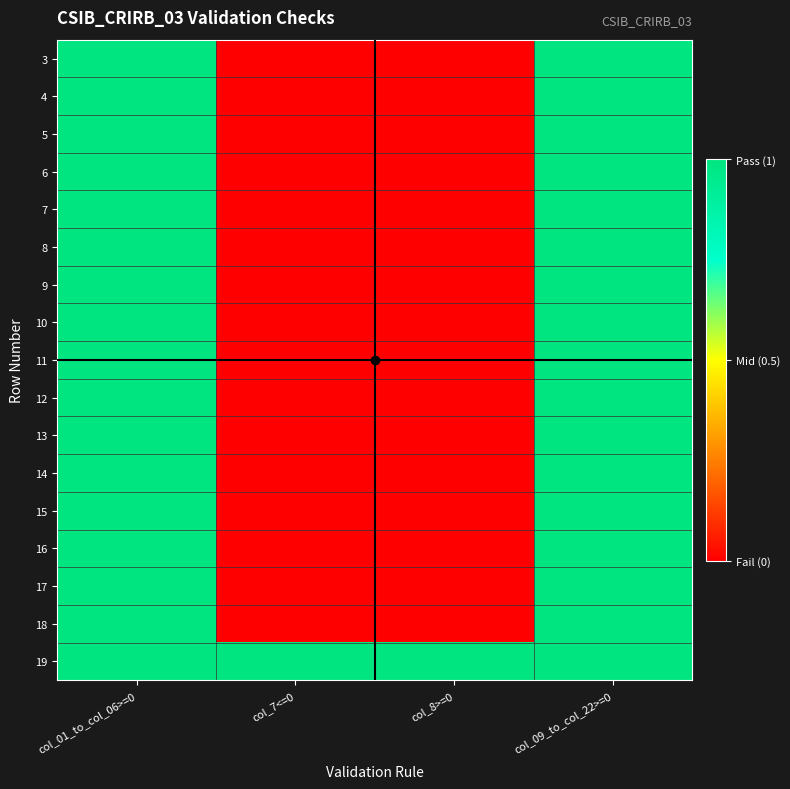

Reading left to right, list all the values displayed in this chart.

3: col_01_to_col_06>=0=1	col_7<=0=0	col_8>=0=0	col_09_to_col_22>=0=1
4: col_01_to_col_06>=0=1	col_7<=0=0	col_8>=0=0	col_09_to_col_22>=0=1
5: col_01_to_col_06>=0=1	col_7<=0=0	col_8>=0=0	col_09_to_col_22>=0=1
6: col_01_to_col_06>=0=1	col_7<=0=0	col_8>=0=0	col_09_to_col_22>=0=1
7: col_01_to_col_06>=0=1	col_7<=0=0	col_8>=0=0	col_09_to_col_22>=0=1
8: col_01_to_col_06>=0=1	col_7<=0=0	col_8>=0=0	col_09_to_col_22>=0=1
9: col_01_to_col_06>=0=1	col_7<=0=0	col_8>=0=0	col_09_to_col_22>=0=1
10: col_01_to_col_06>=0=1	col_7<=0=0	col_8>=0=0	col_09_to_col_22>=0=1
11: col_01_to_col_06>=0=1	col_7<=0=0	col_8>=0=0	col_09_to_col_22>=0=1
12: col_01_to_col_06>=0=1	col_7<=0=0	col_8>=0=0	col_09_to_col_22>=0=1
13: col_01_to_col_06>=0=1	col_7<=0=0	col_8>=0=0	col_09_to_col_22>=0=1
14: col_01_to_col_06>=0=1	col_7<=0=0	col_8>=0=0	col_09_to_col_22>=0=1
15: col_01_to_col_06>=0=1	col_7<=0=0	col_8>=0=0	col_09_to_col_22>=0=1
16: col_01_to_col_06>=0=1	col_7<=0=0	col_8>=0=0	col_09_to_col_22>=0=1
17: col_01_to_col_06>=0=1	col_7<=0=0	col_8>=0=0	col_09_to_col_22>=0=1
18: col_01_to_col_06>=0=1	col_7<=0=0	col_8>=0=0	col_09_to_col_22>=0=1
19: col_01_to_col_06>=0=1	col_7<=0=1	col_8>=0=1	col_09_to_col_22>=0=1